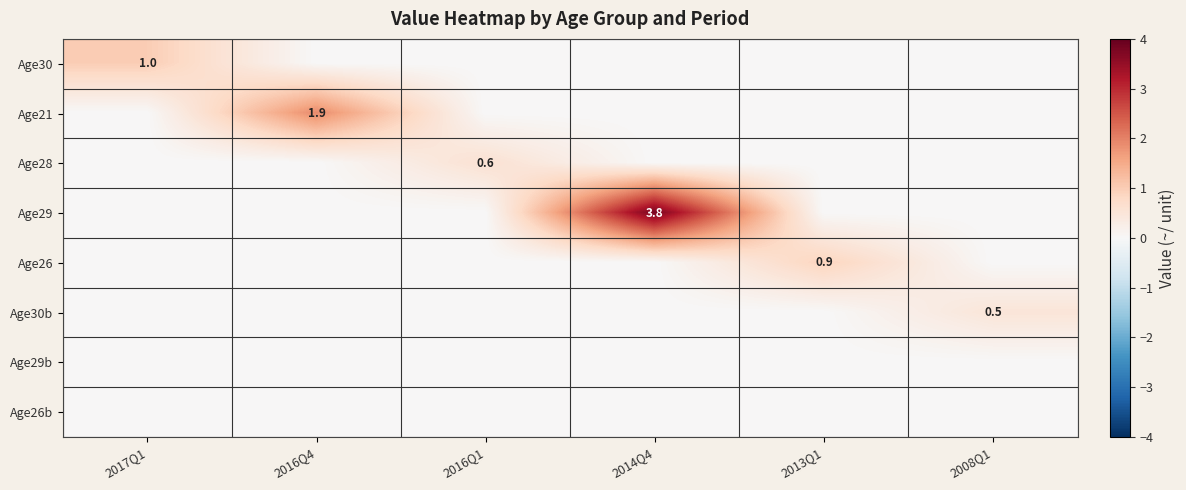

What is the spread (max minus min) of values at 2016Q1?

0.6